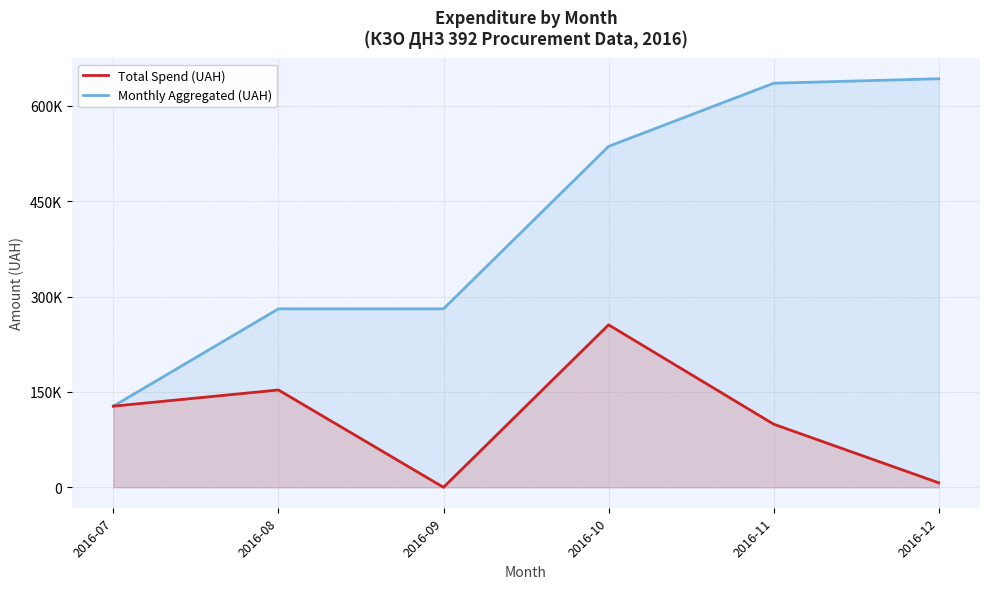

How many data points in Total Spend (UAH) are less than 127604?

3